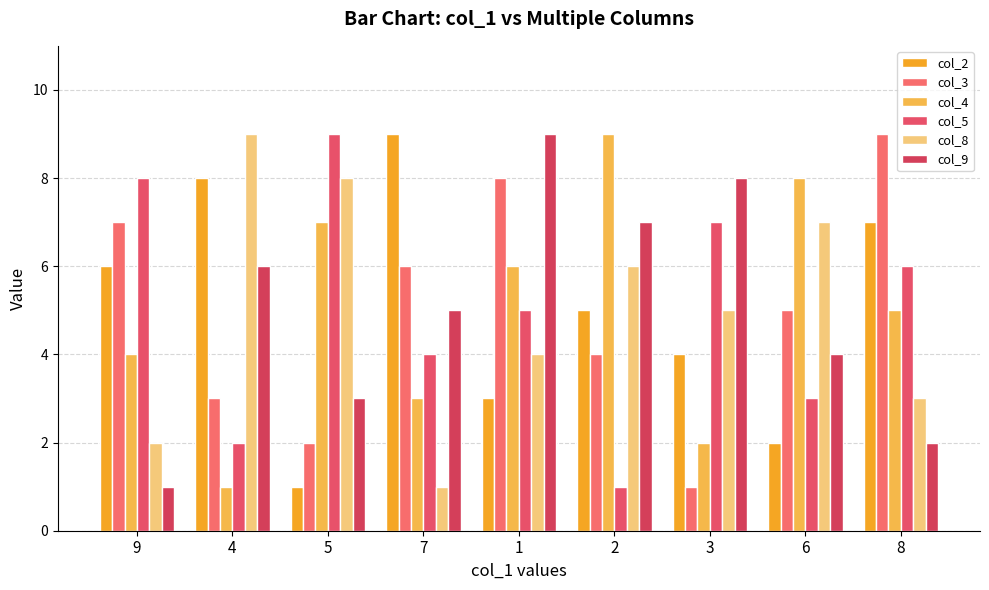

Reading right to left, extract all data points from this chart.

col_2: 7	2	4	5	3	9	1	8	6
col_3: 9	5	1	4	8	6	2	3	7
col_4: 5	8	2	9	6	3	7	1	4
col_5: 6	3	7	1	5	4	9	2	8
col_8: 3	7	5	6	4	1	8	9	2
col_9: 2	4	8	7	9	5	3	6	1